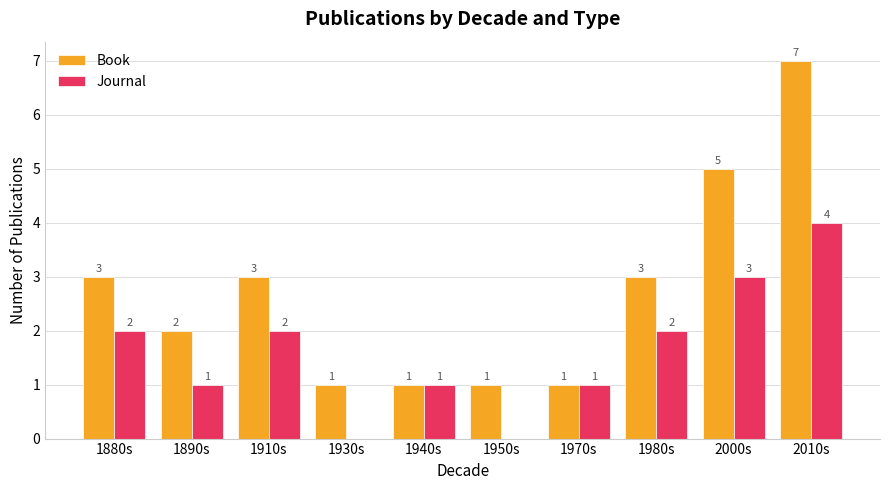

How many categories are shown in the chart?

10